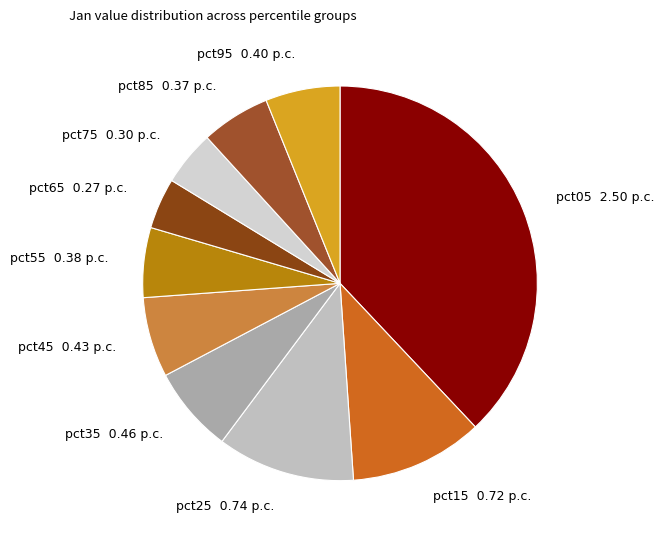

True or false: pct55 accounts for 13% of the total.

False